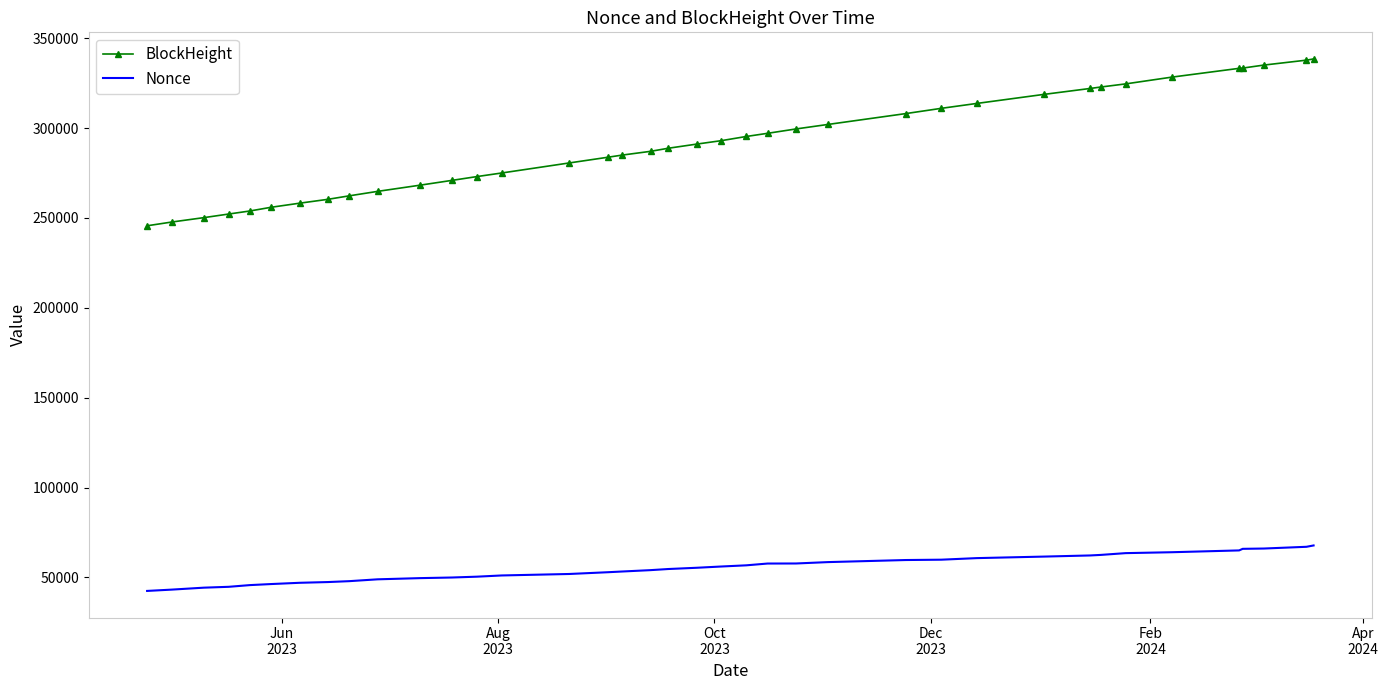

Which series has the largest total across all categories?

BlockHeight